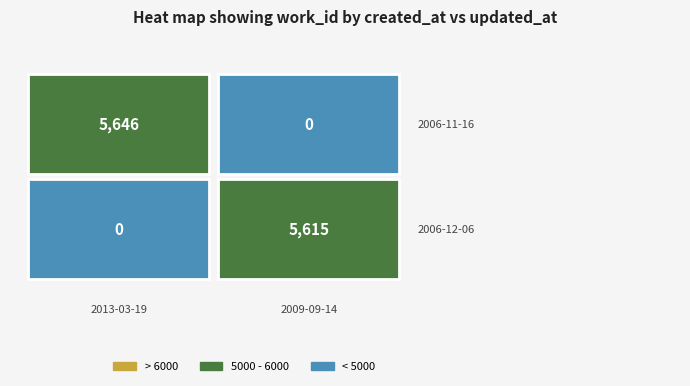

What is the difference between the values at 0 and 1?

31